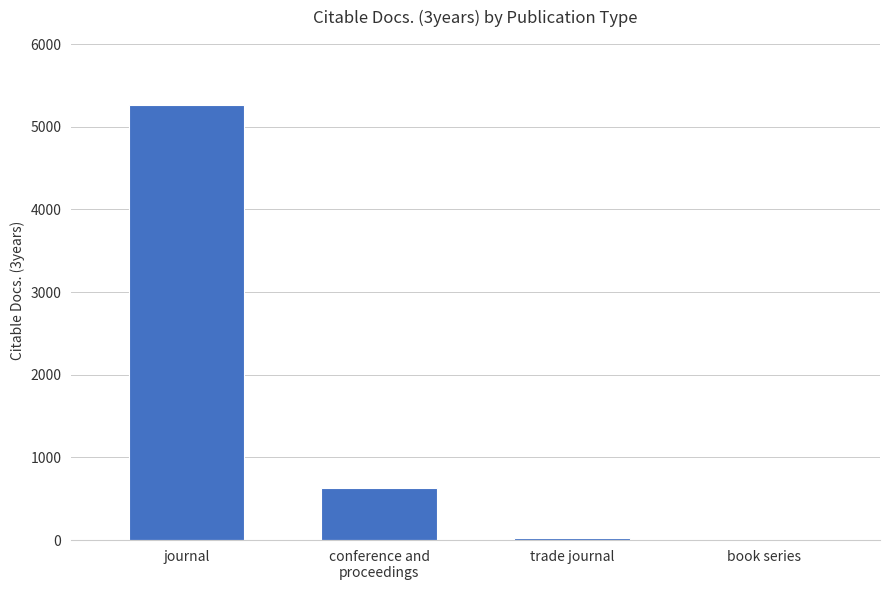

Is it true that the value at journal is 5262?

True